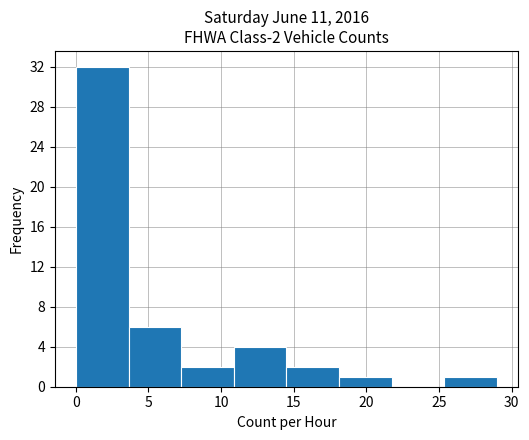

Which range on the x-axis has the tallest bar?

0.0 to 3.5